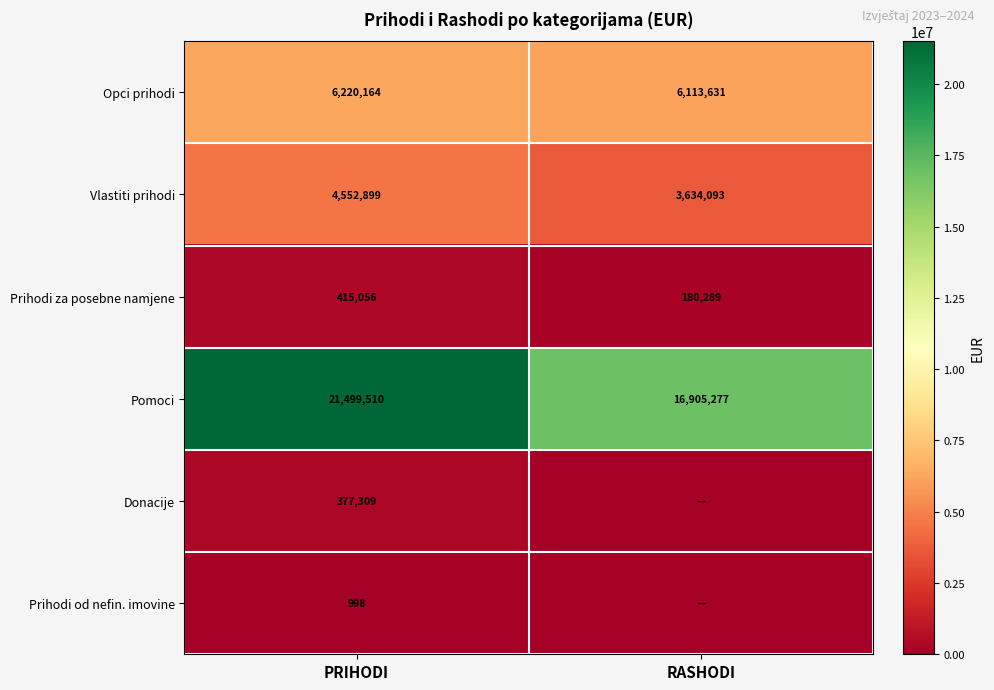

Where is Prihodi za posebne namjene nearest to the value 297672?

RASHODI